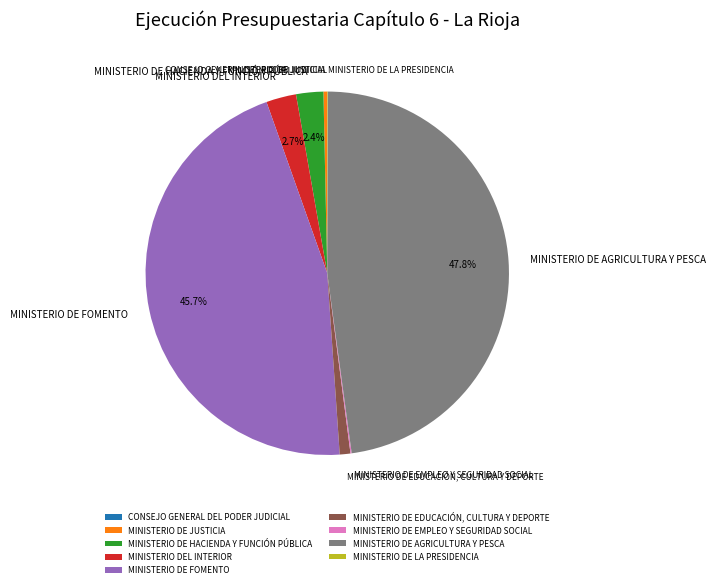

To the nearest percent, what is the average slice percentage?

11%